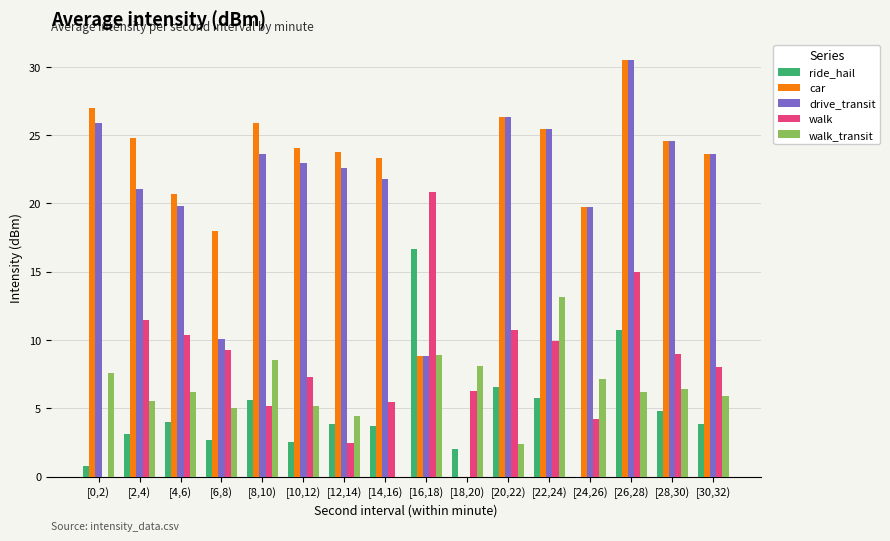

At which label does walk reach its peak?

[16,18)